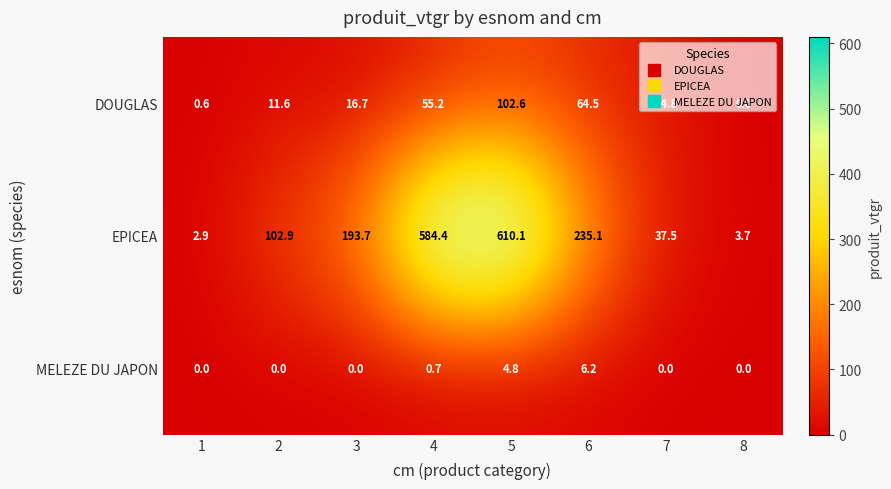

The value of MELEZE DU JAPON at 2 is 0.0. True or false?

True